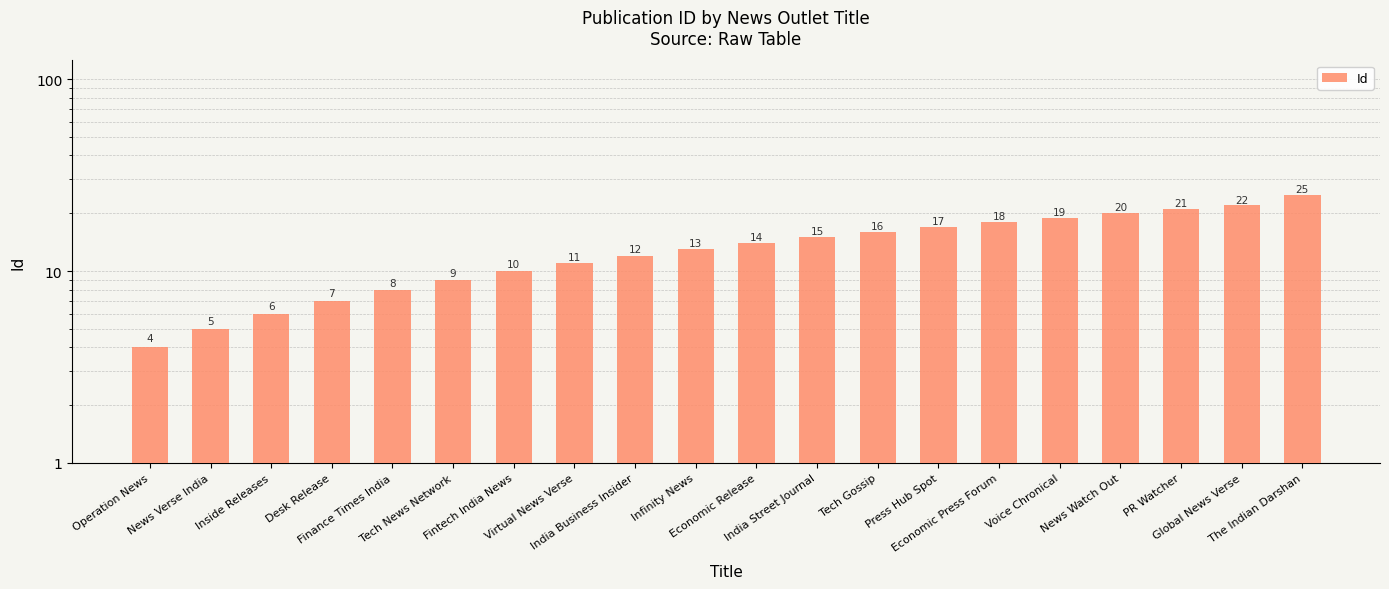

Between Economic Press Forum and Global News Verse, which is larger?

Global News Verse